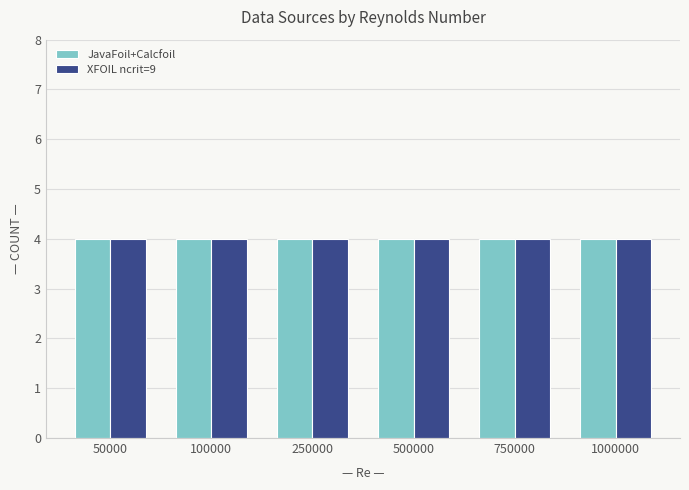

Count the number of data series in this chart.

2